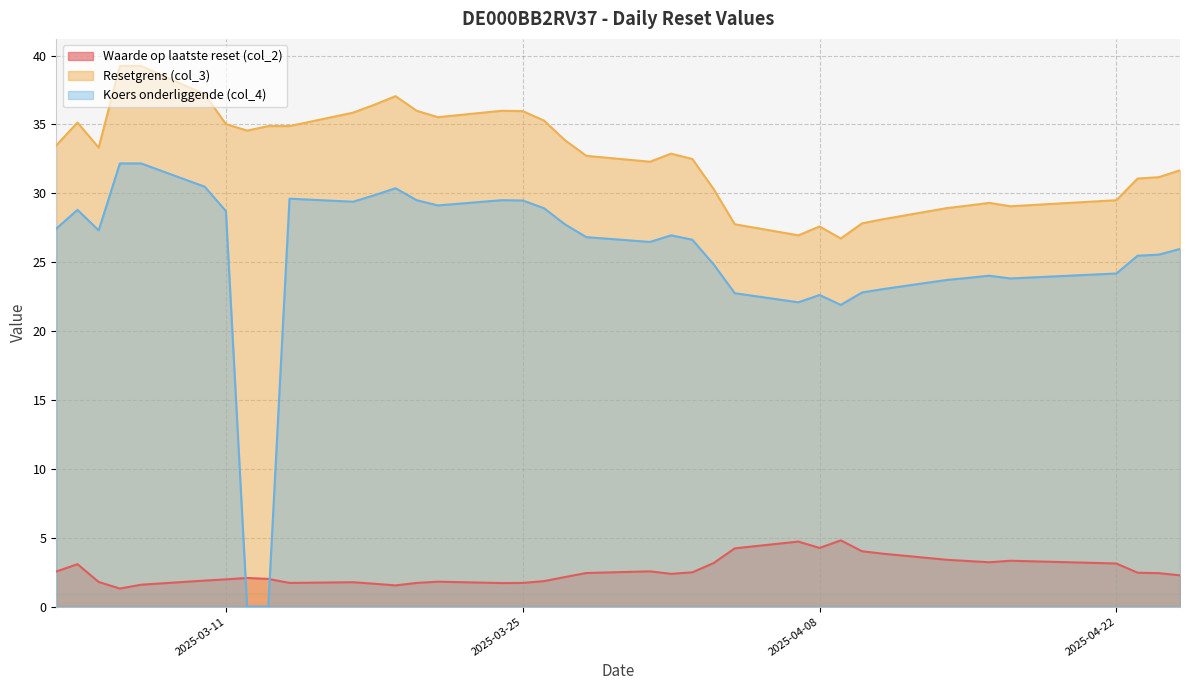

True or false: Resetgrens (col_3) and Koers onderliggende (col_4) intersect in this chart.

False